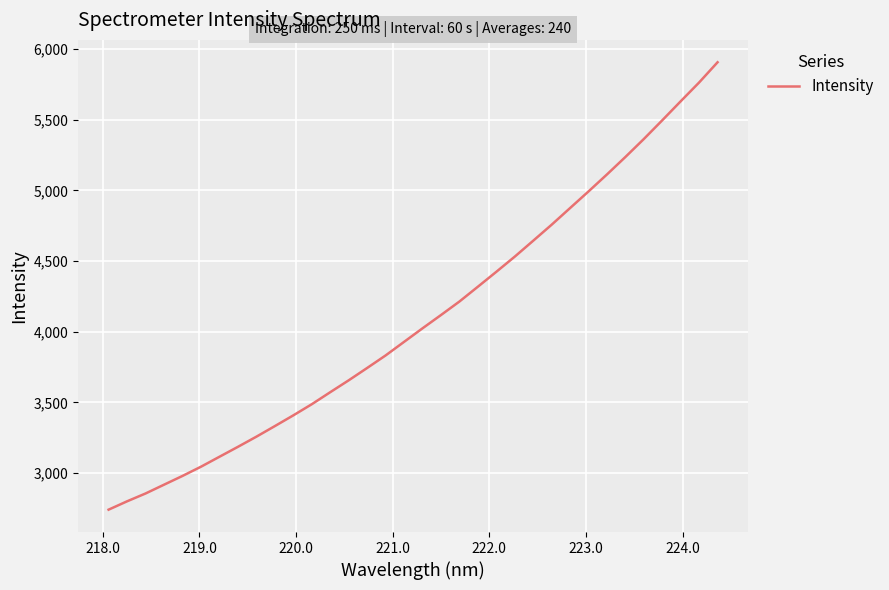

What is the minimum value shown in the chart?

2740.0